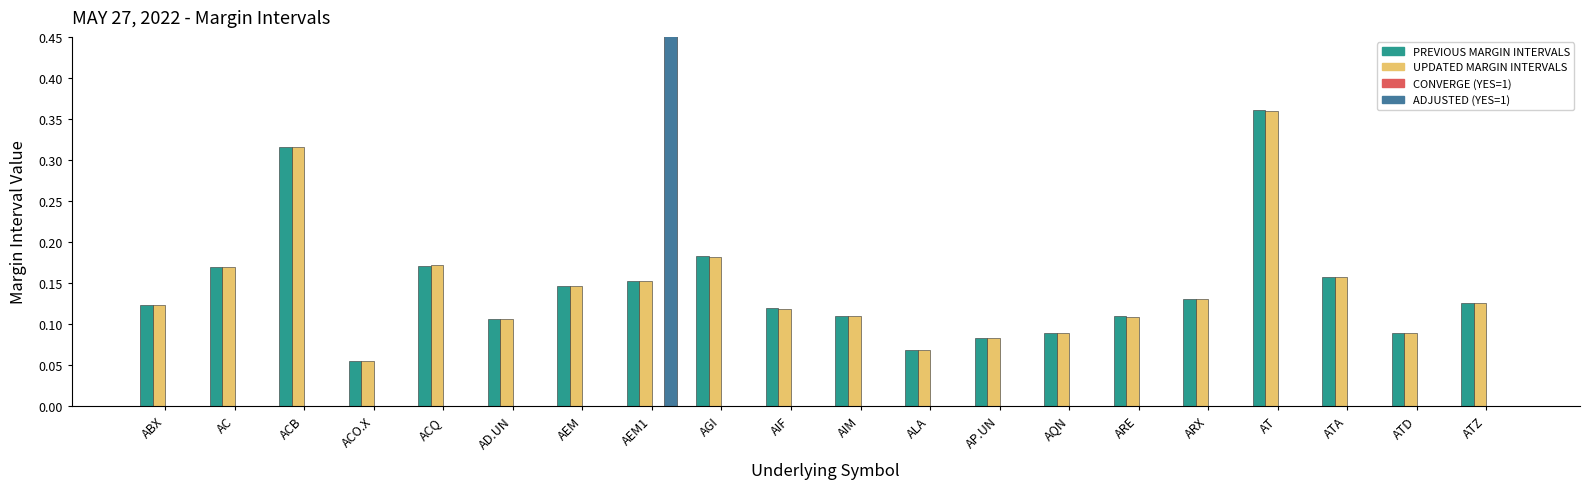

List the labels in order of ADJUSTED (YES=1) value, largest first.

AEM1, ABX, AC, ACB, ACO.X, ACQ, AD.UN, AEM, AGI, AIF, AIM, ALA, AP.UN, AQN, ARE, ARX, AT, ATA, ATD, ATZ